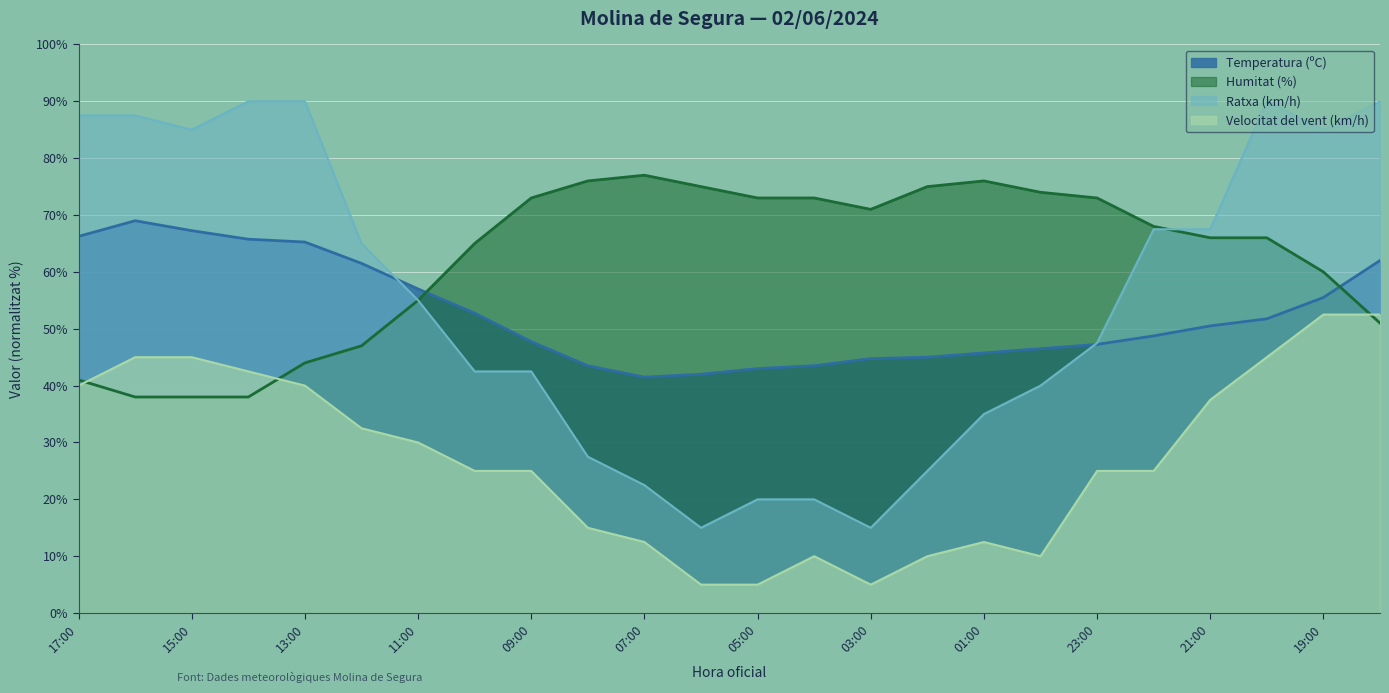

Where does the Temperatura (ºC) series first go above 50?

17:00